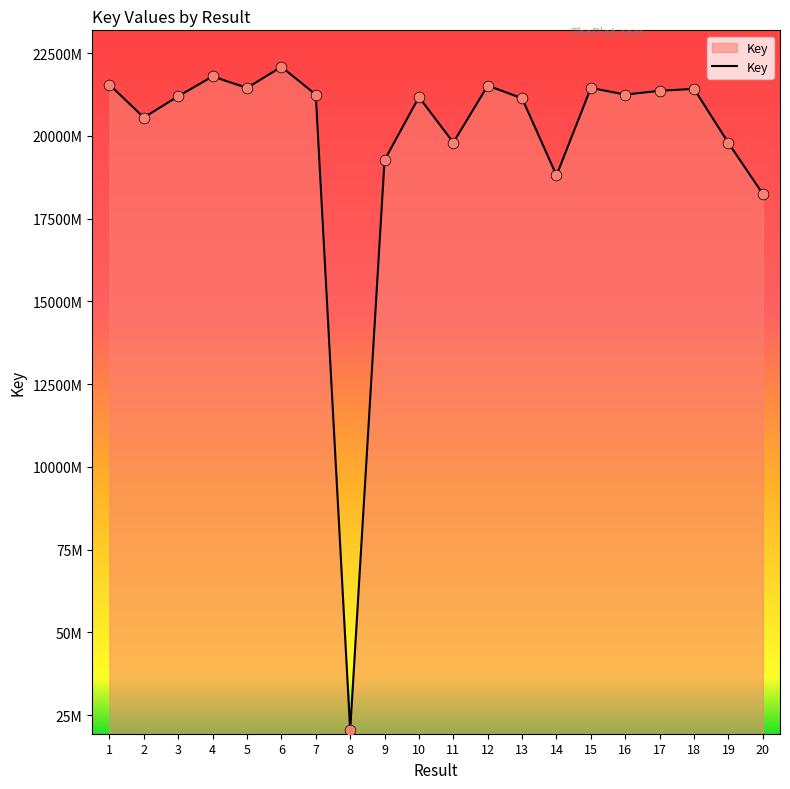

Approximately how many times larger is the value at 5 compared to 17?

1.0